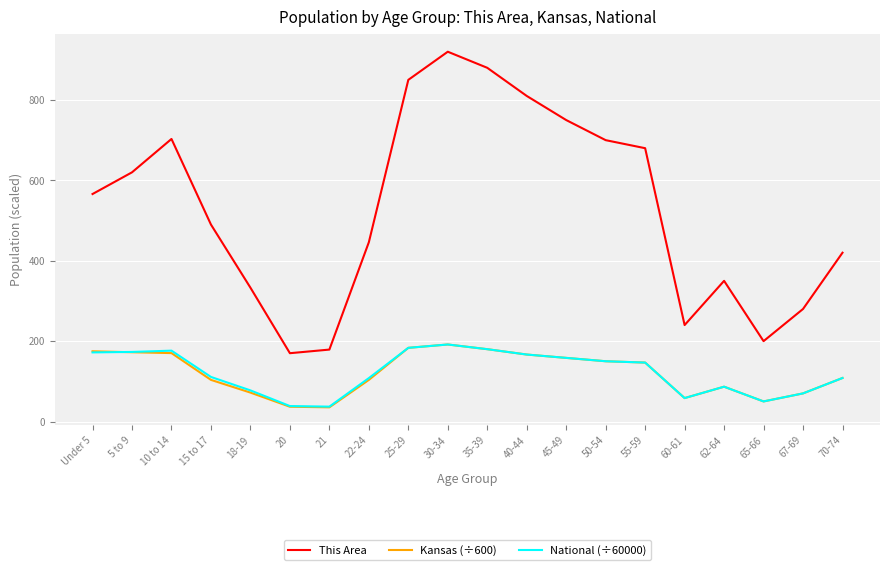

True or false: This Area and National (÷60000) intersect in this chart.

False